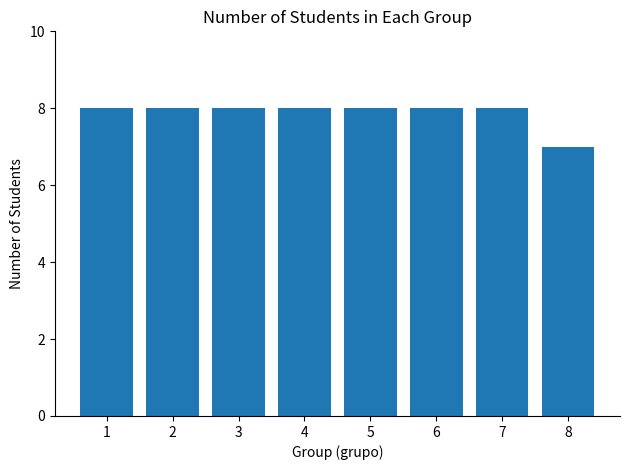

Reading left to right, list all the values displayed in this chart.

1=8	2=8	3=8	4=8	5=8	6=8	7=8	8=7